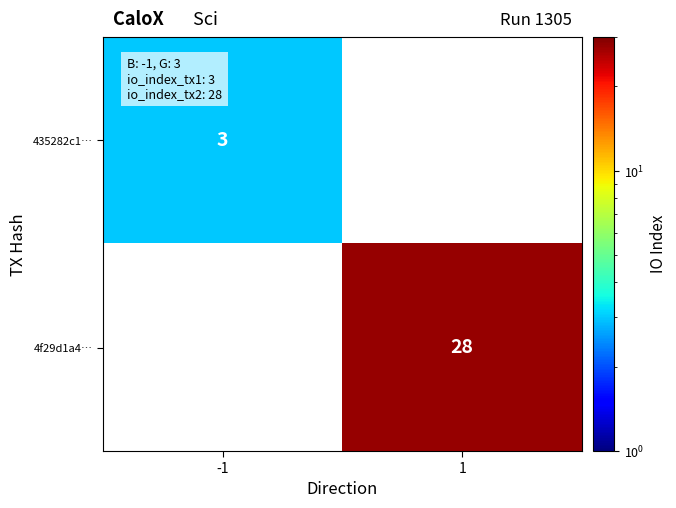

The 4f29d1a4… series shows 14 at 1. True or false?

False